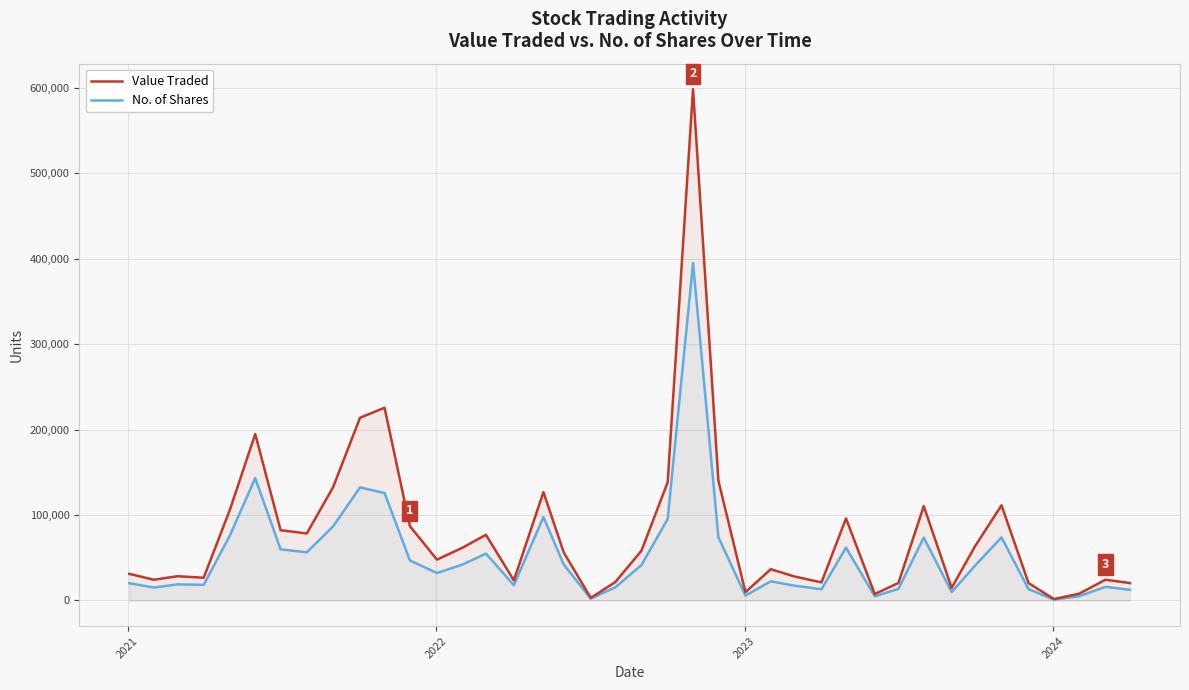

Which series has the largest range (max minus min)?

Value Traded